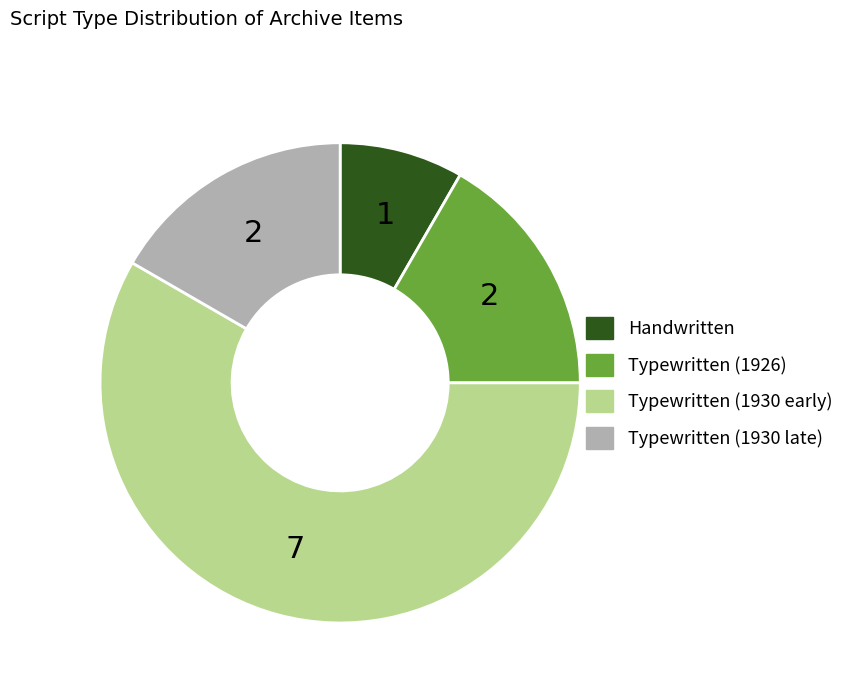

Is there a majority slice in this chart?

Yes